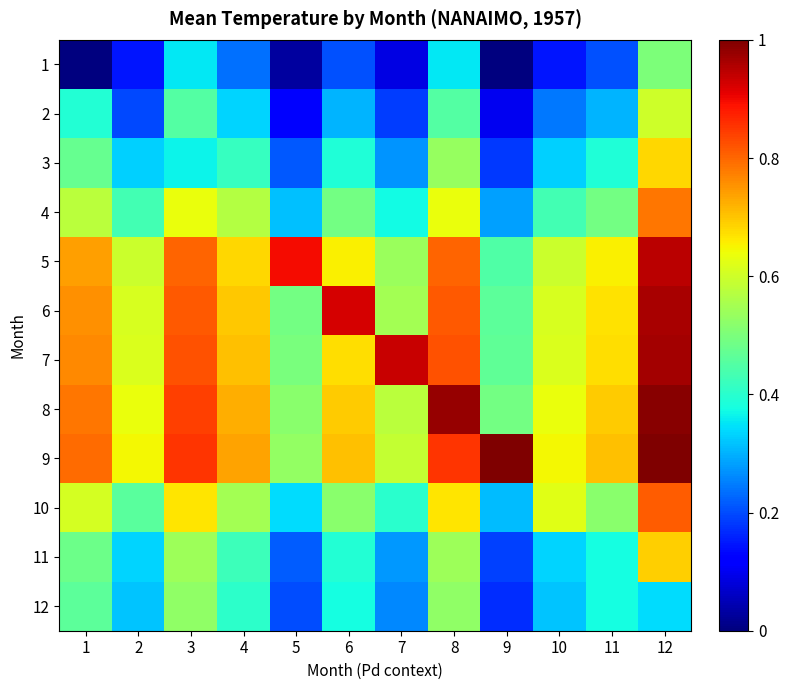

Which label corresponds to the smallest value in the chart?

1